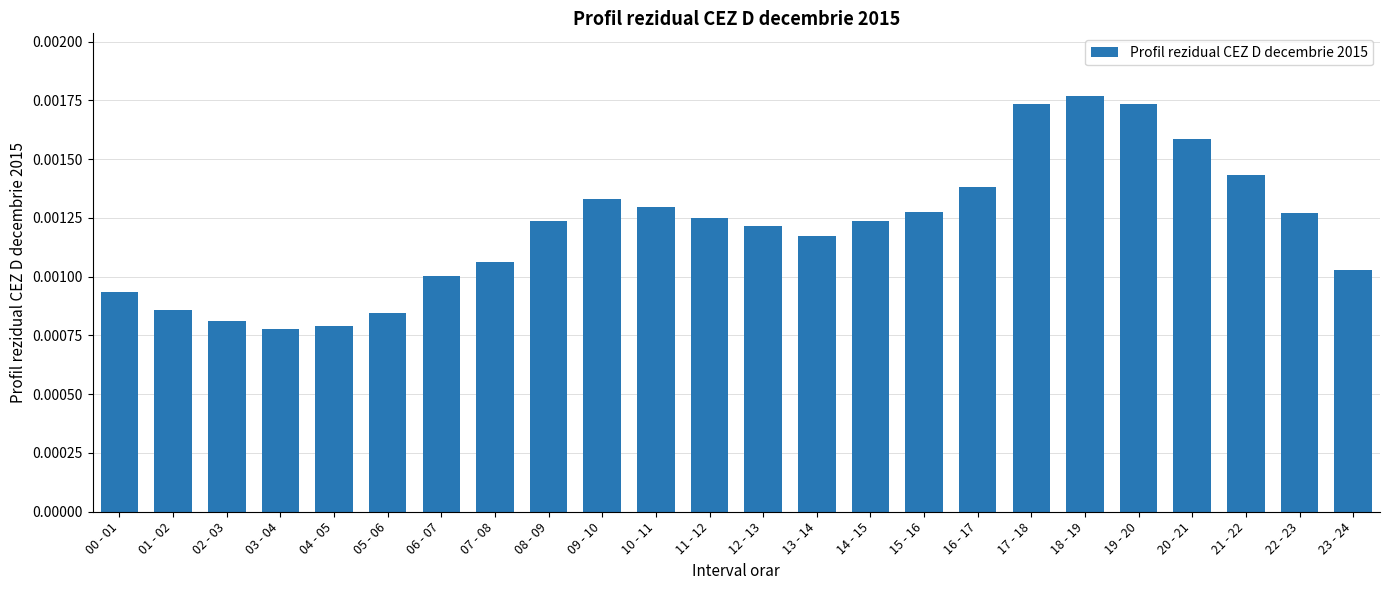

Between 09 - 10 and 19 - 20, which is larger?

19 - 20